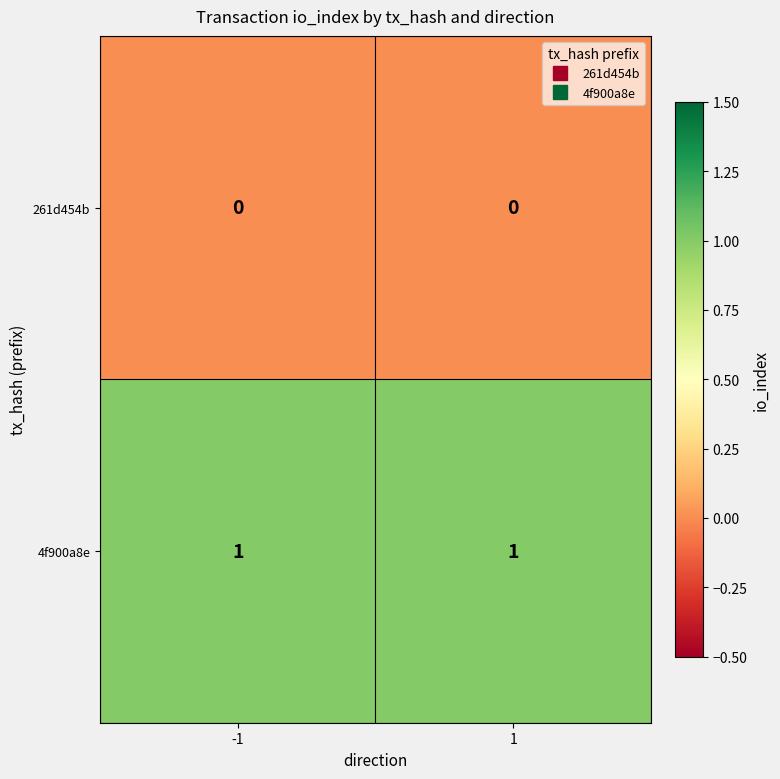

Reading right to left, extract all data points from this chart.

261d454b: 0	0
4f900a8e: 1	1